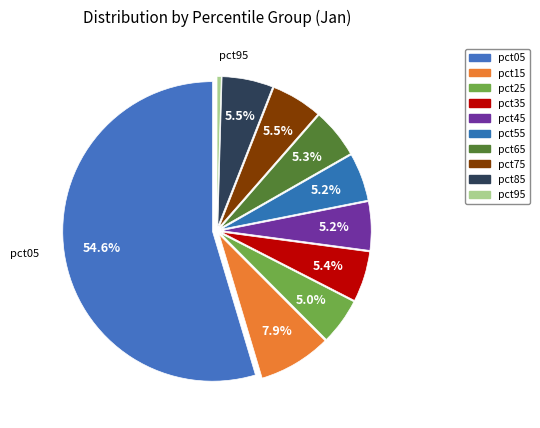

Which category has the biggest portion of the pie?

pct05